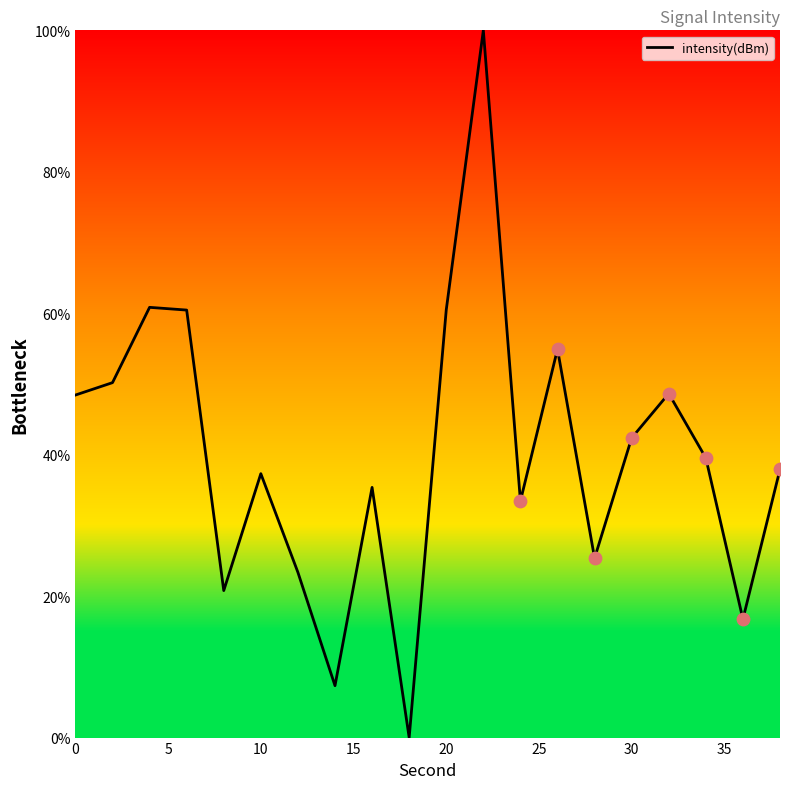

What is the greatest value displayed?

100.0